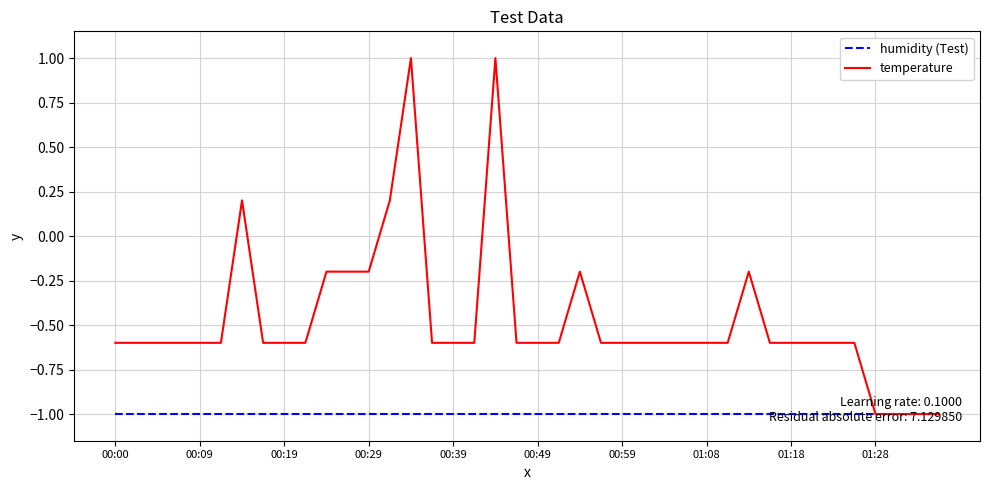

Which series has the widest spread of values?

temperature